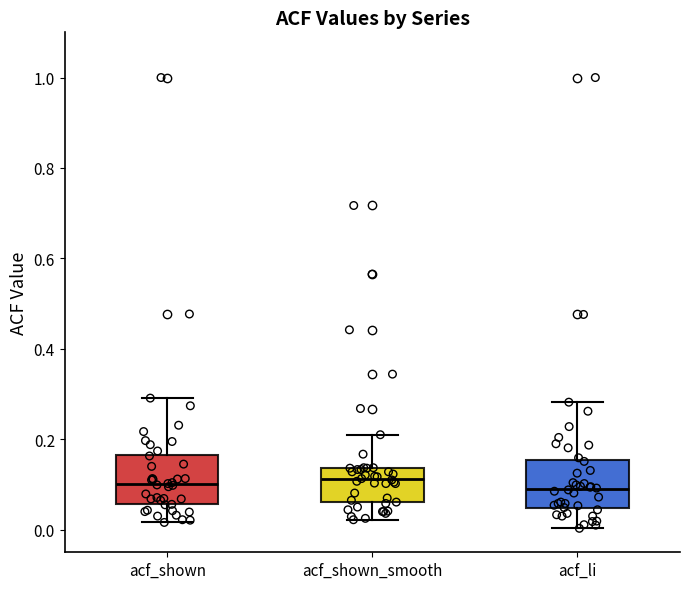

Where does the upper whisker of the box for acf_shown_smooth end on the y-axis? The values are not printed on the chart, so give them approximately, as read against the axis.

0.22